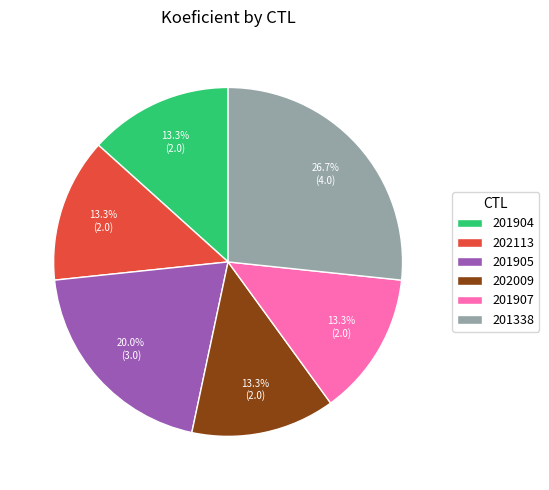

Is 201338 the majority of the pie?

No